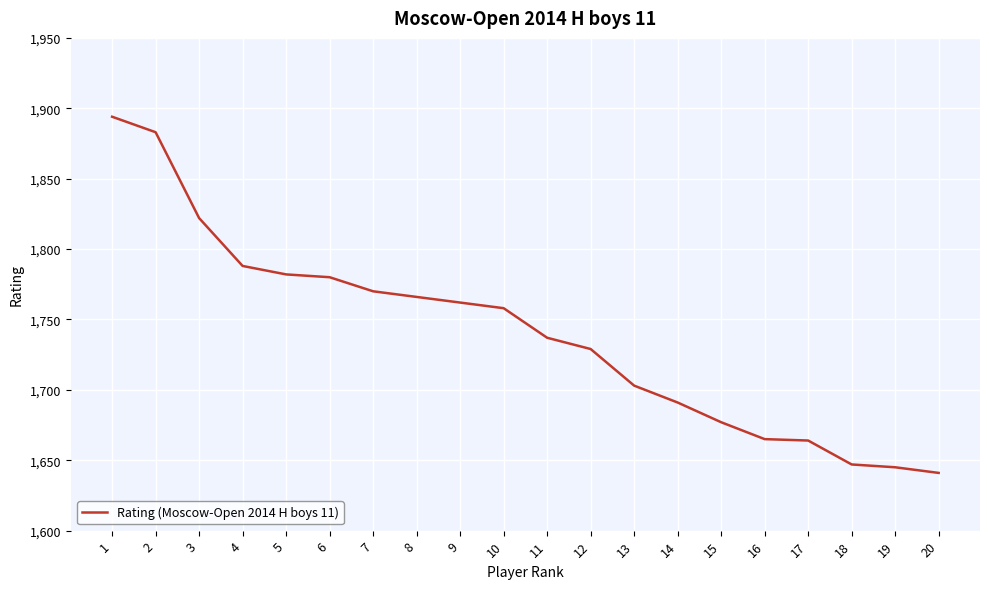

What is the approximate value at 12, to the nearest 10?

1730